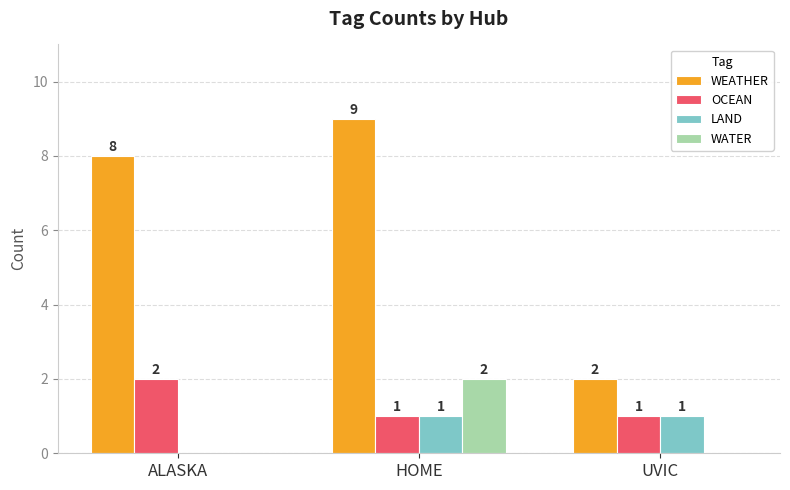

True or false: WATER has a value of 1 at HOME.

False